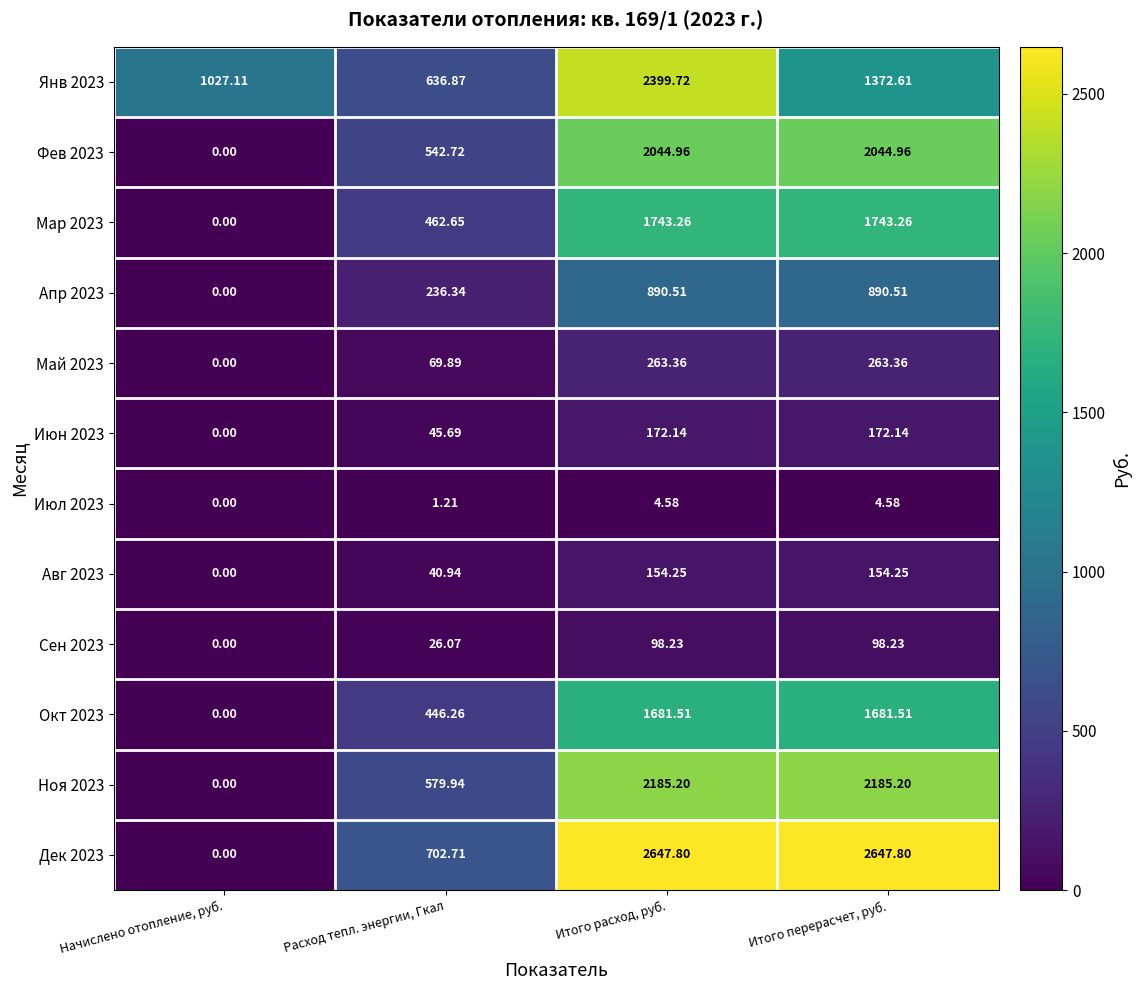

Which label corresponds to the smallest value in the chart?

Начислено отопление, руб.